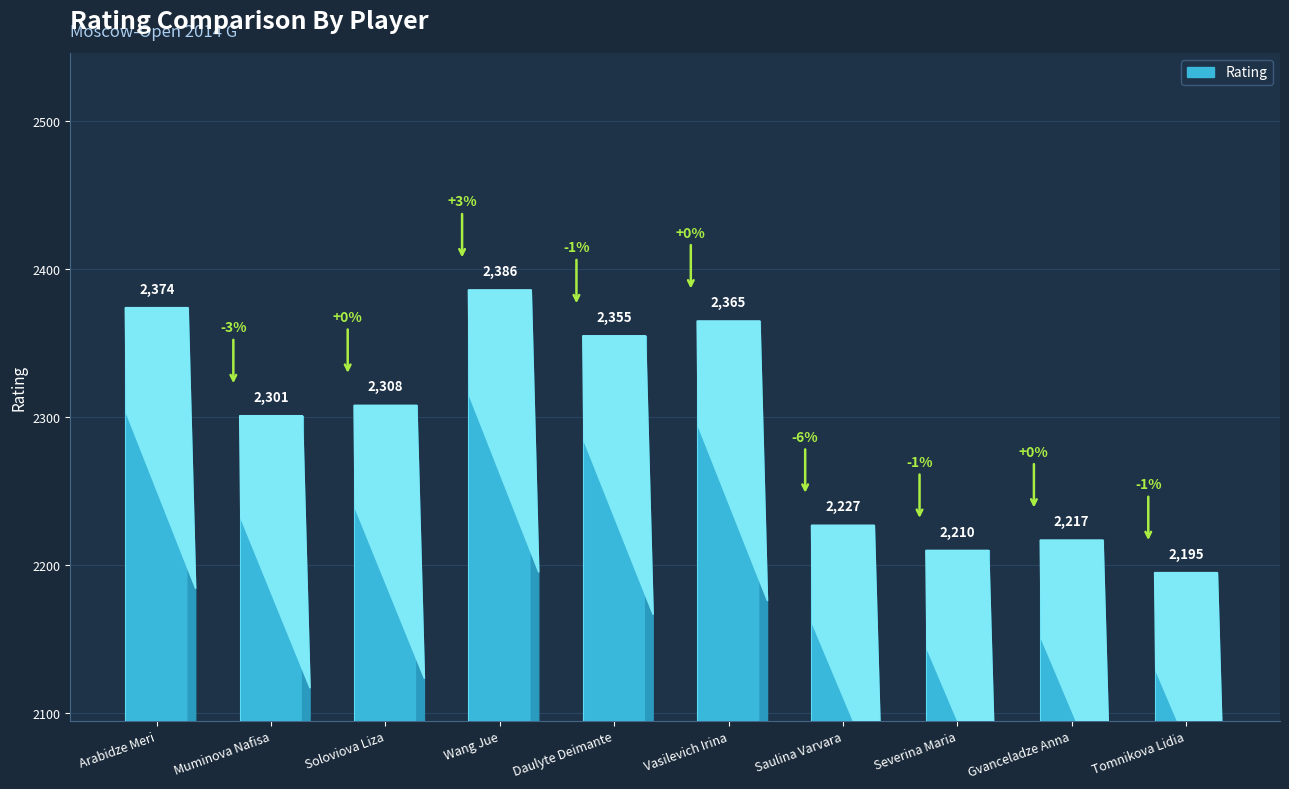

Between Daulyte Deimante and Gvanceladze Anna, which is larger?

Daulyte Deimante